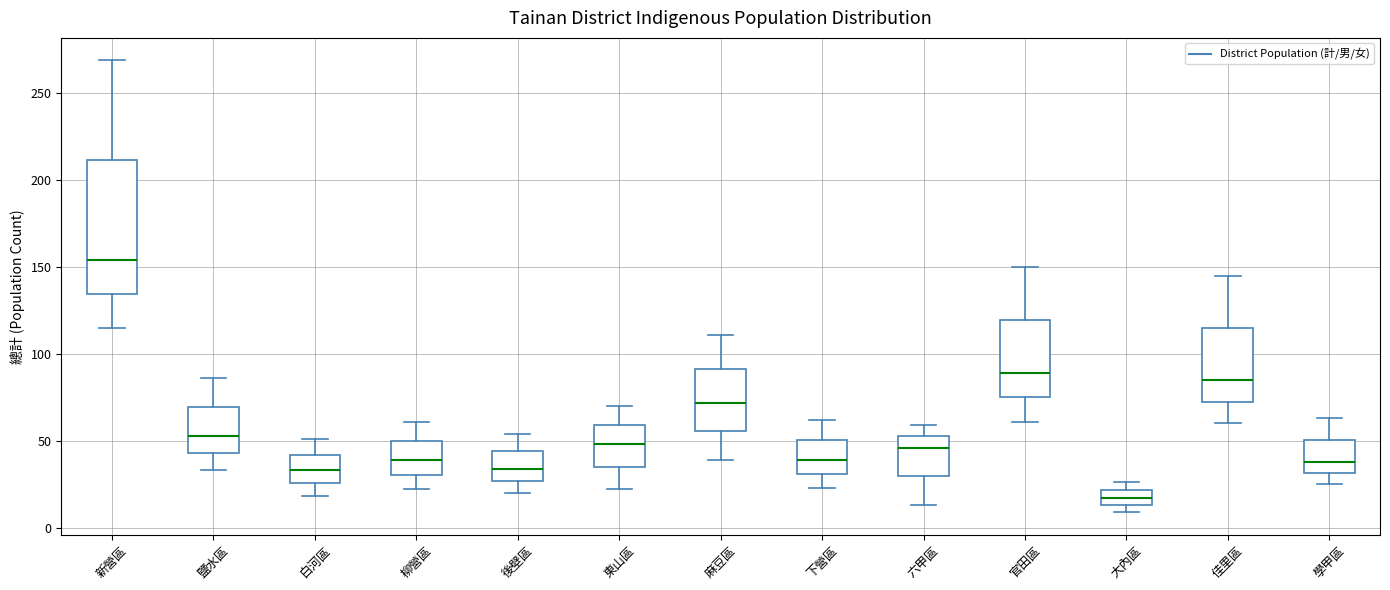

Reading left to right, read every box against the y-axis: the position of its median line, the range the box covers, and the ends of its whiskers. The values are not printed on the chart, so give them approximately, as read against the axis.

新營區: median 155, box 135 to 210, whiskers 115 to 270
鹽水區: median 55, box 45 to 70, whiskers 35 to 85
白河區: median 35, box 25 to 40, whiskers 20 to 50
柳營區: median 40, box 30 to 50, whiskers 20 to 60
後壁區: median 35, box 25 to 45, whiskers 20 to 55
東山區: median 50, box 35 to 60, whiskers 20 to 70
麻豆區: median 70, box 55 to 90, whiskers 40 to 110
下營區: median 40, box 30 to 50, whiskers 25 to 60
六甲區: median 45, box 30 to 55, whiskers 15 to 60
官田區: median 90, box 75 to 120, whiskers 60 to 150
大內區: median 15 (inside the box), box 15 to 20, whiskers 10 to 25
佳里區: median 85, box 75 to 115, whiskers 60 to 145
學甲區: median 40, box 30 to 50, whiskers 25 to 65